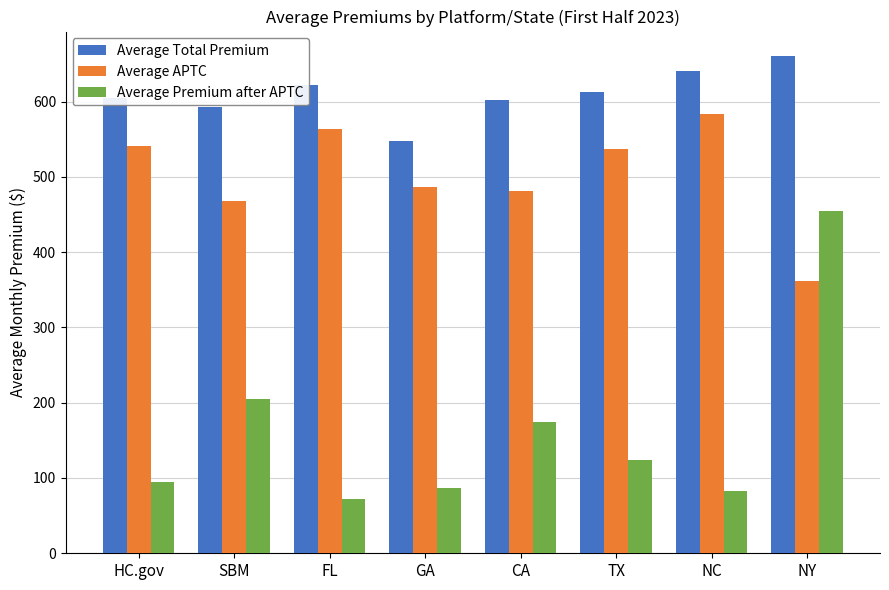

What is the value of the Average Premium after APTC bar at the 6th from the left?

123.6